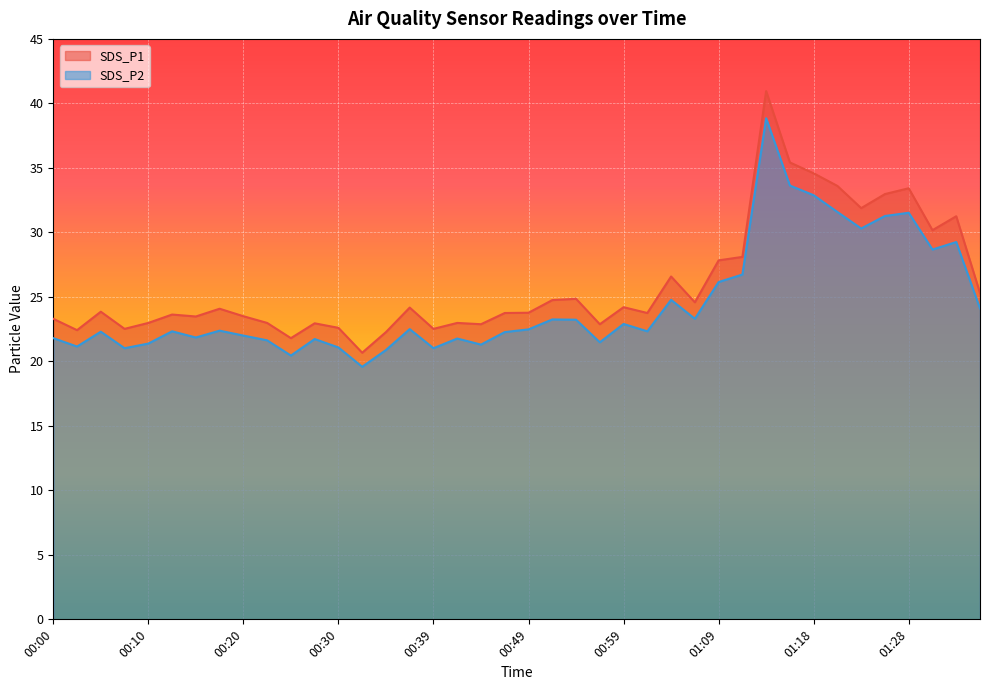

At which label is SDS_P1 closest to 30?

01:31